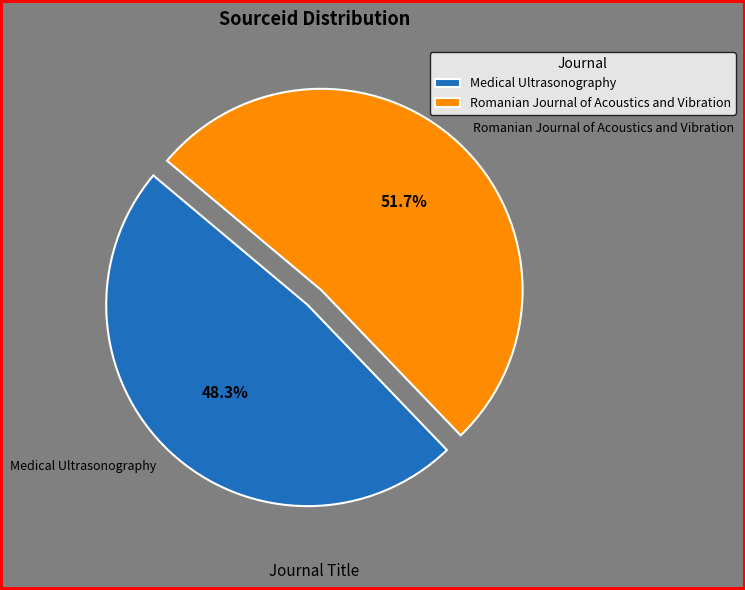

What is the smallest slice in the pie chart?

Medical Ultrasonography